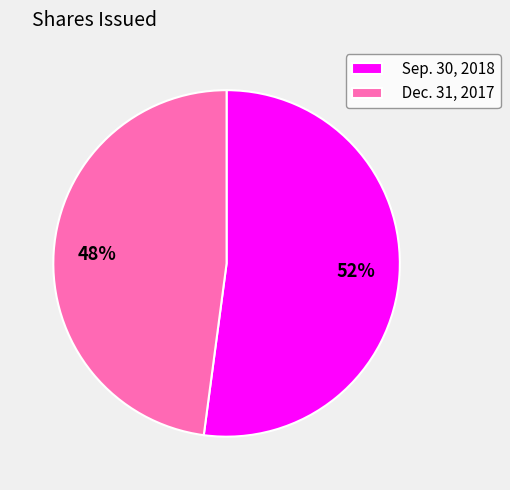

Rank the categories by value from highest to lowest.

Sep. 30, 2018, Dec. 31, 2017